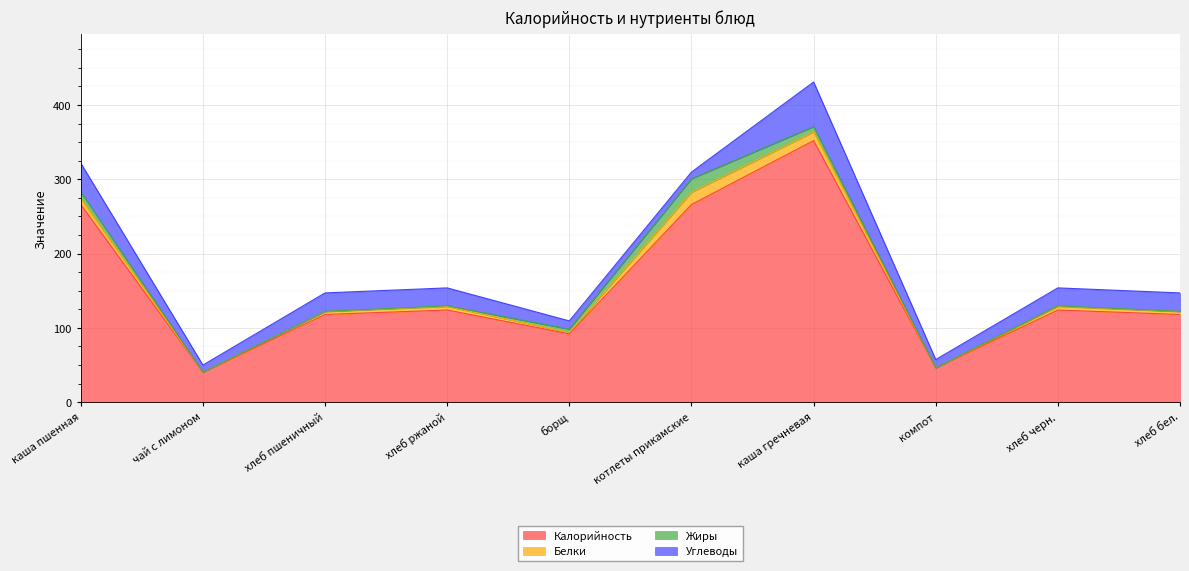

What is the minimum value for Калорийность?

40.0